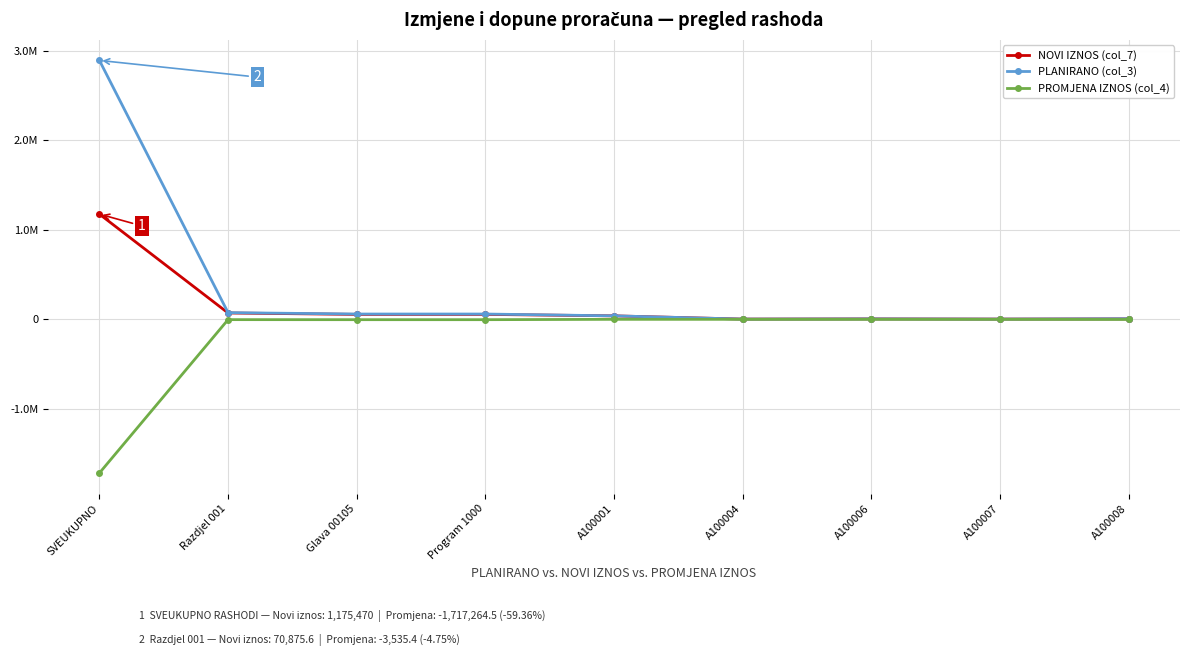

Which has a higher value, A100006 or SVEUKUPNO?

SVEUKUPNO